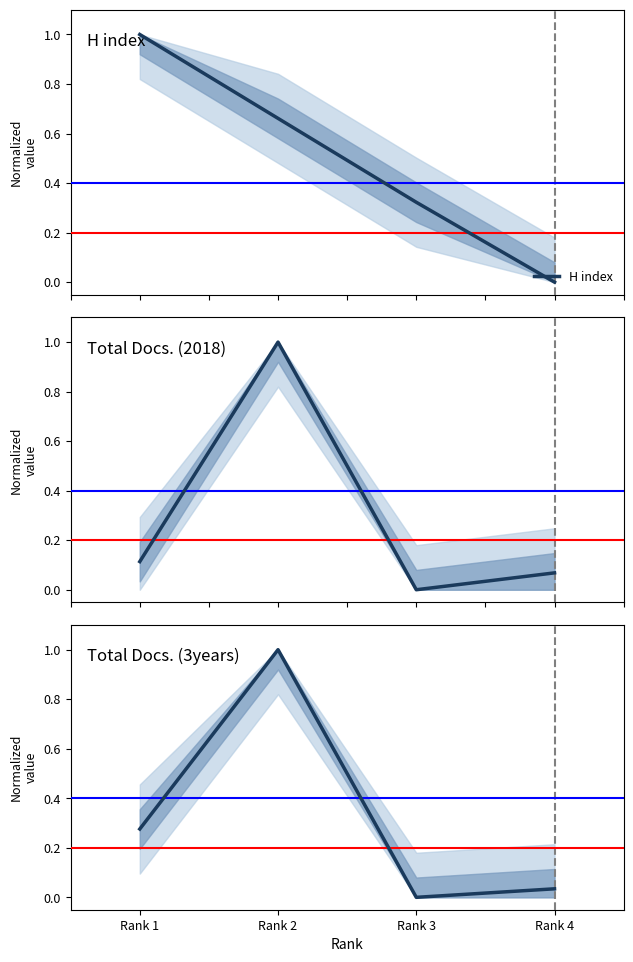

The H index series shows 0.0 at Rank 4. True or false?

True